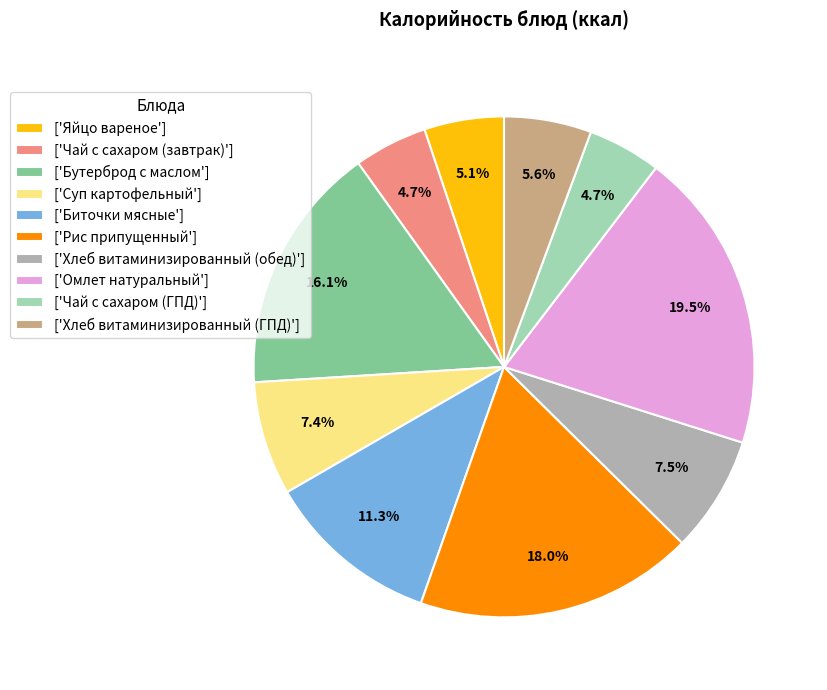

How much of the chart is everything except ['Чай с сахаром (завтрак)']?

95.3%